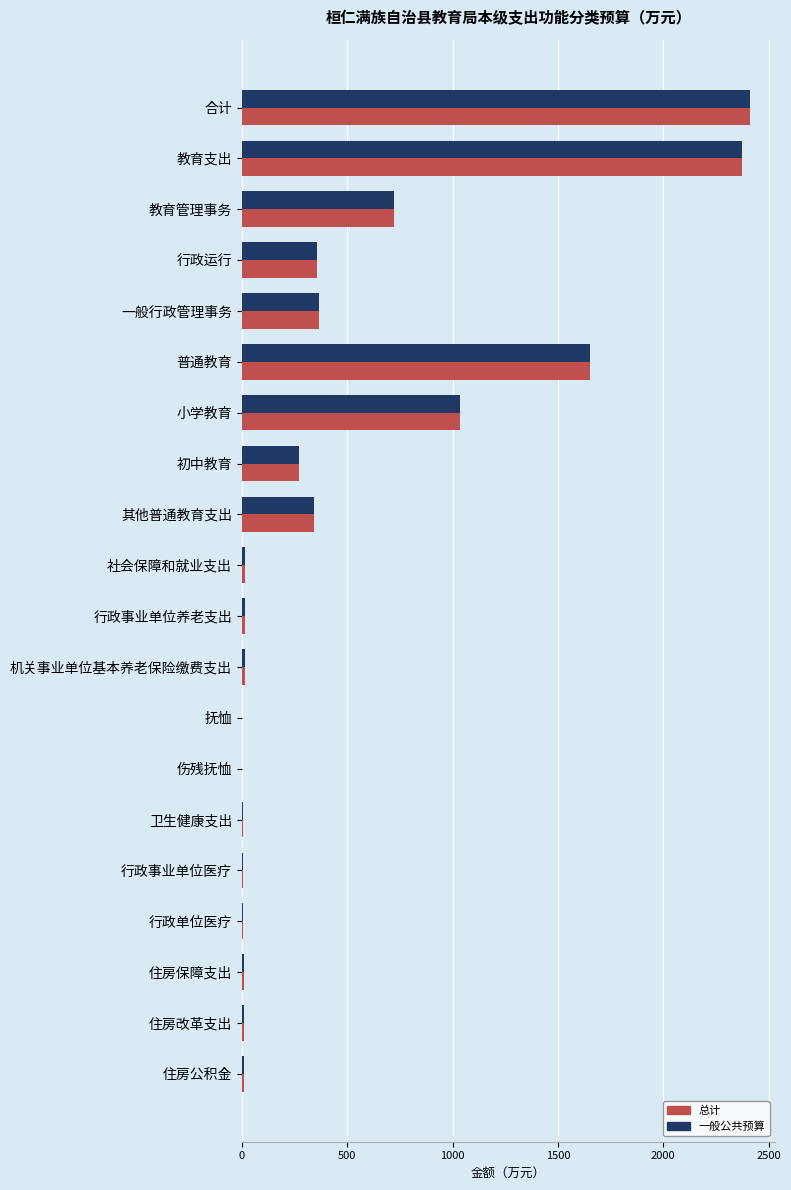

At which label is 总计 closest to 1205?

小学教育